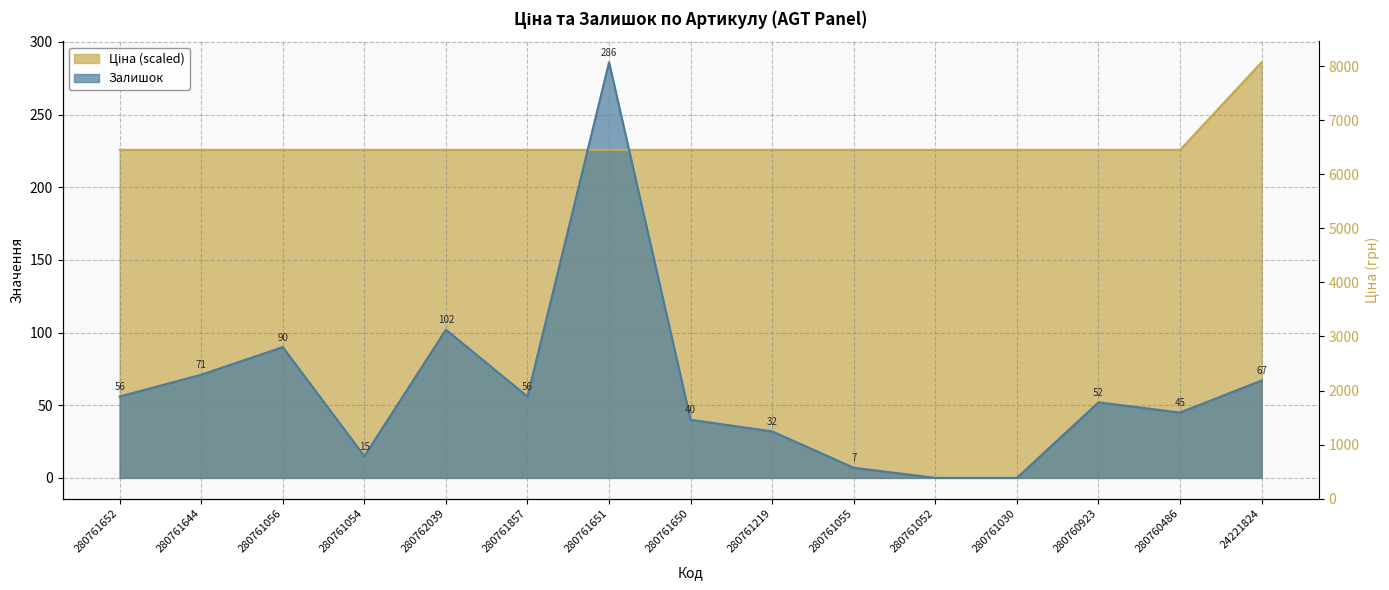

Which series has the largest total across all categories?

Ціна